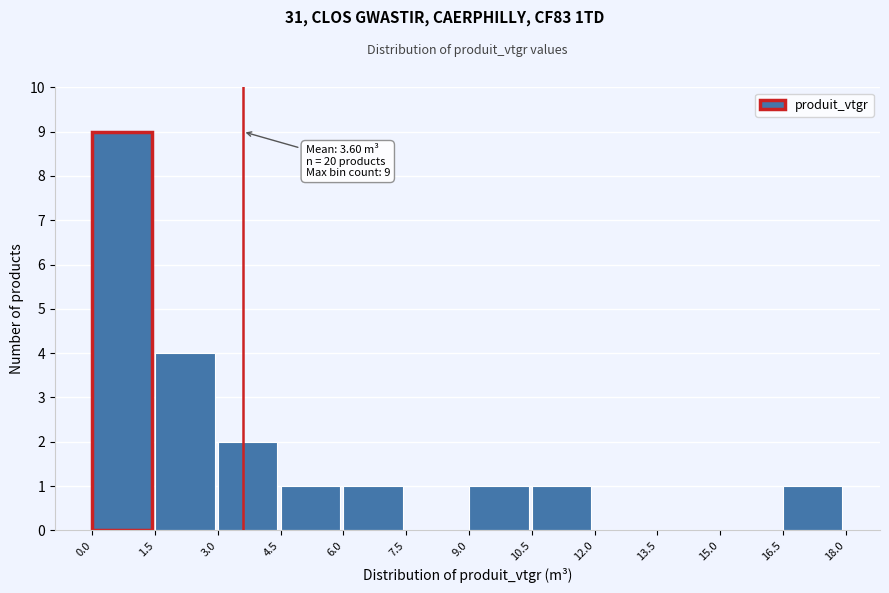

Over which range of the x-axis is the bar tallest?

0.0 to 1.5